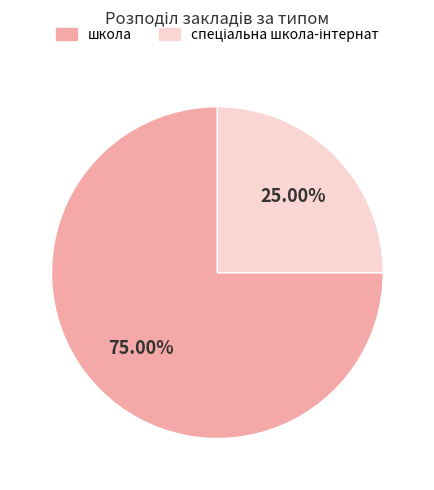

To the nearest percent, what is the difference between the largest and smallest slice percentages?

50%